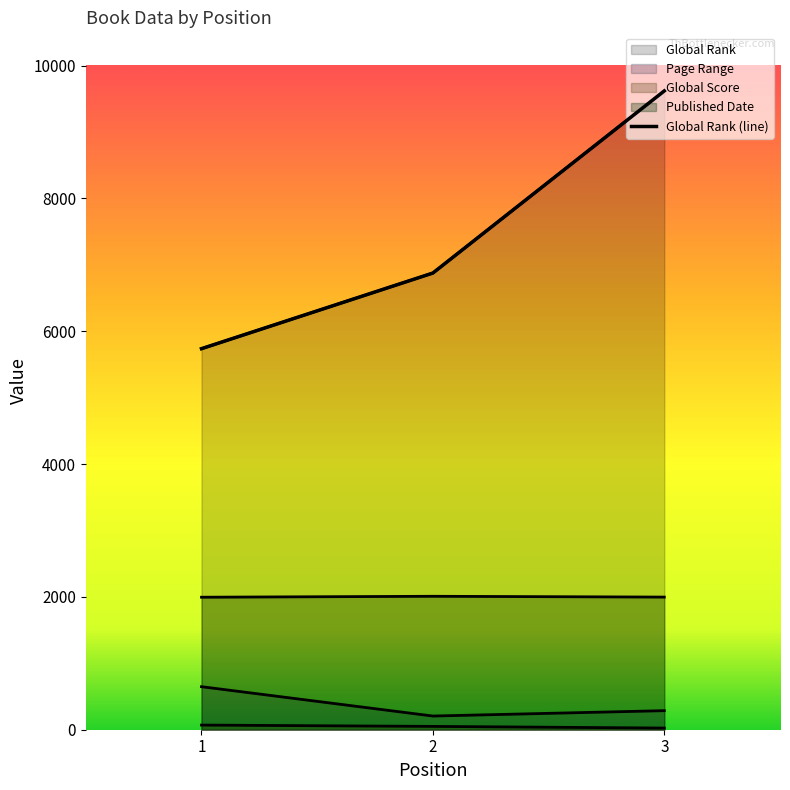

What is the difference between the maximum and second lowest values in the Global Rank series?

2742